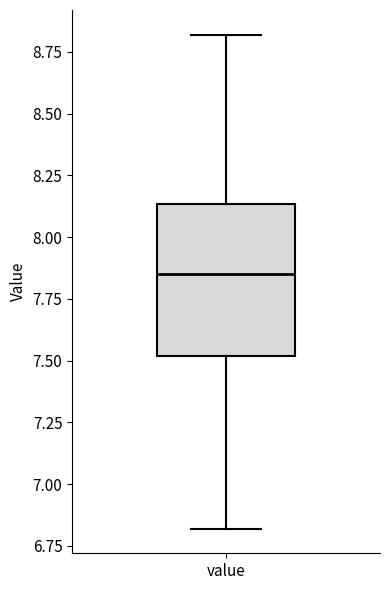

Transcribe this box plot: give where the median line is, the range the box spans, and where the two whiskers end, as read against the y-axis. The values are not printed on the chart, so give them approximately, as read against the axis.

median 7.85, box 7.50 to 8.15, whiskers 6.80 to 8.80